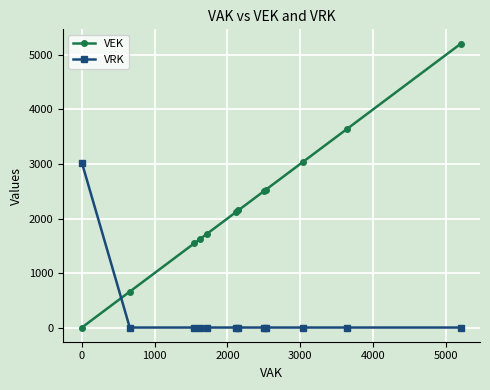

What is the maximum value for VRK?

3025